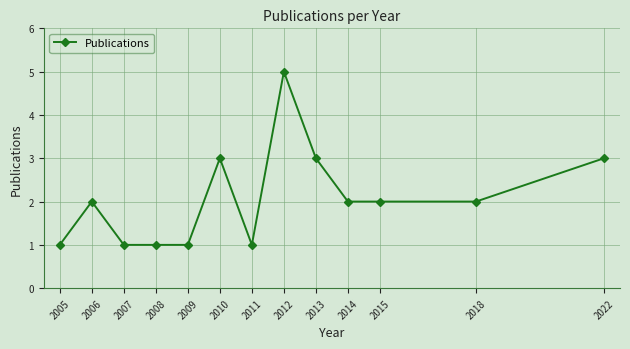

What is the minimum value shown in the chart?

1